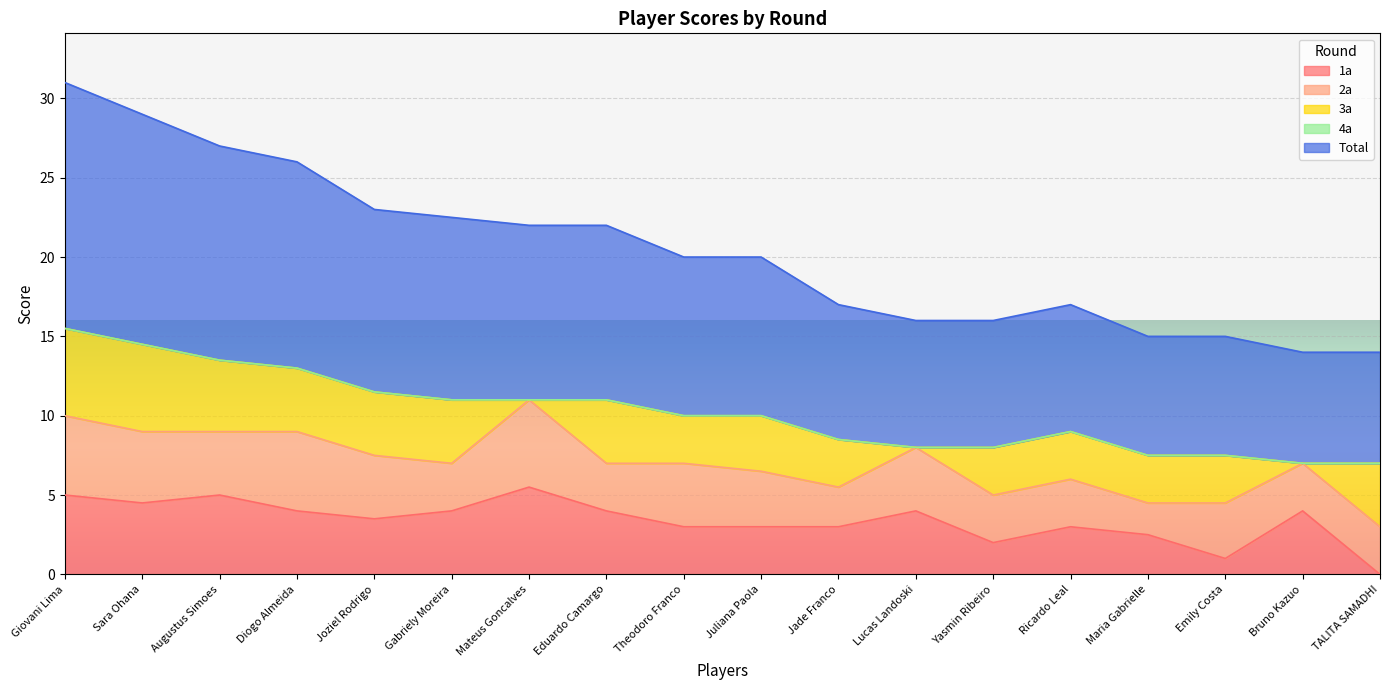

What position from the left is Joziel Rodrigo?

5